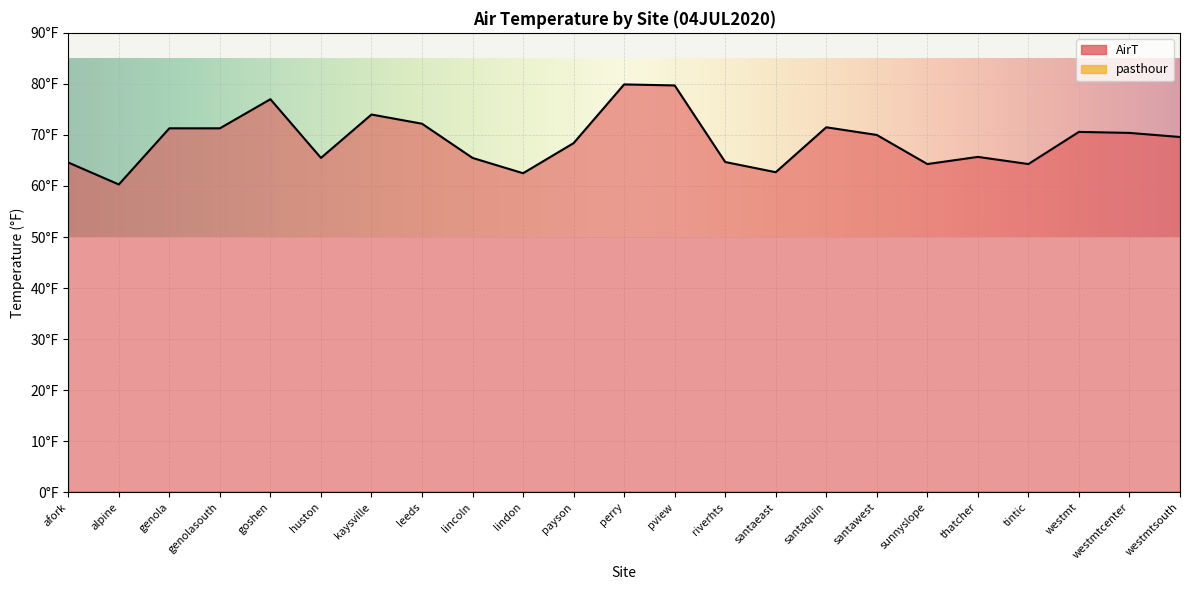

What is the average value?

69.0